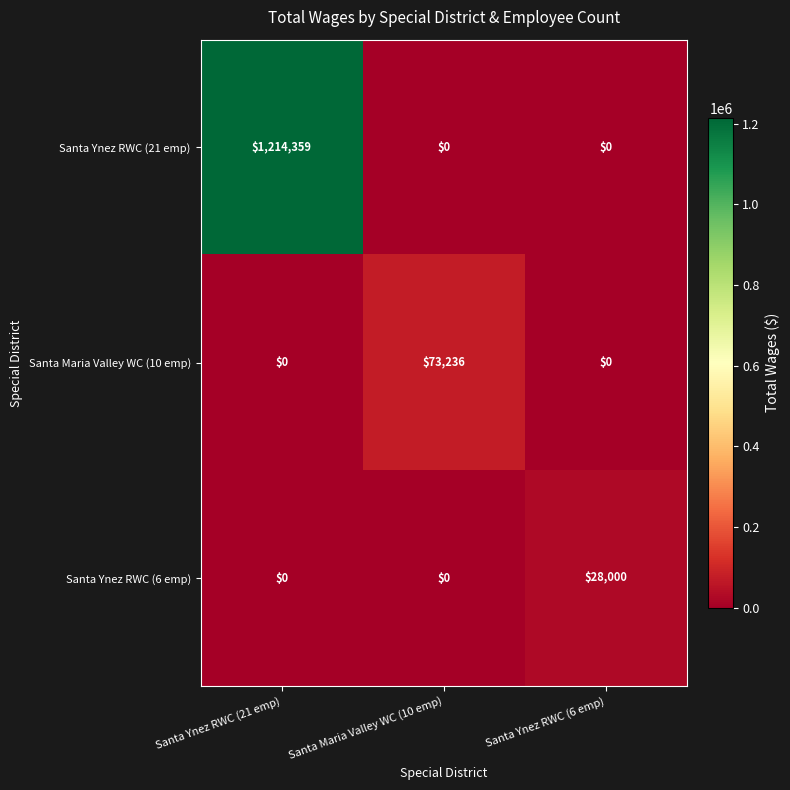

What is the sum of all Santa Ynez RWC (21 emp) values?

1214359